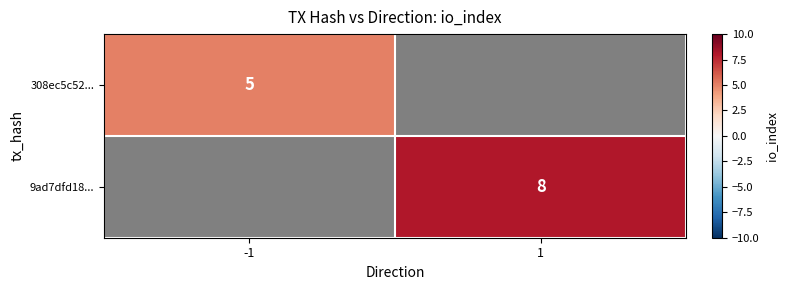

Count the number of categories in the chart.

2